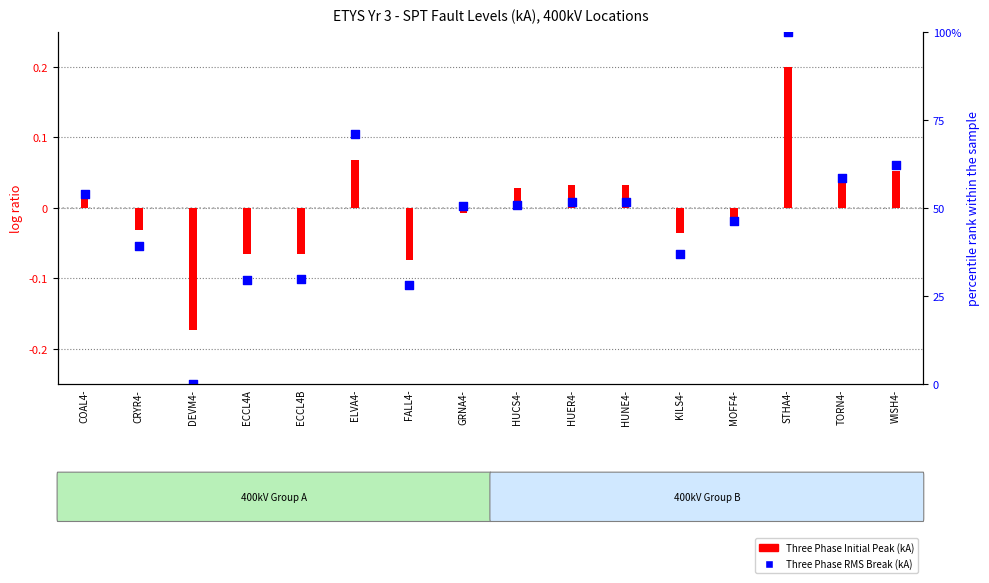

Which series reaches the maximum Y coordinate?

Three Phase RMS Break (kA)